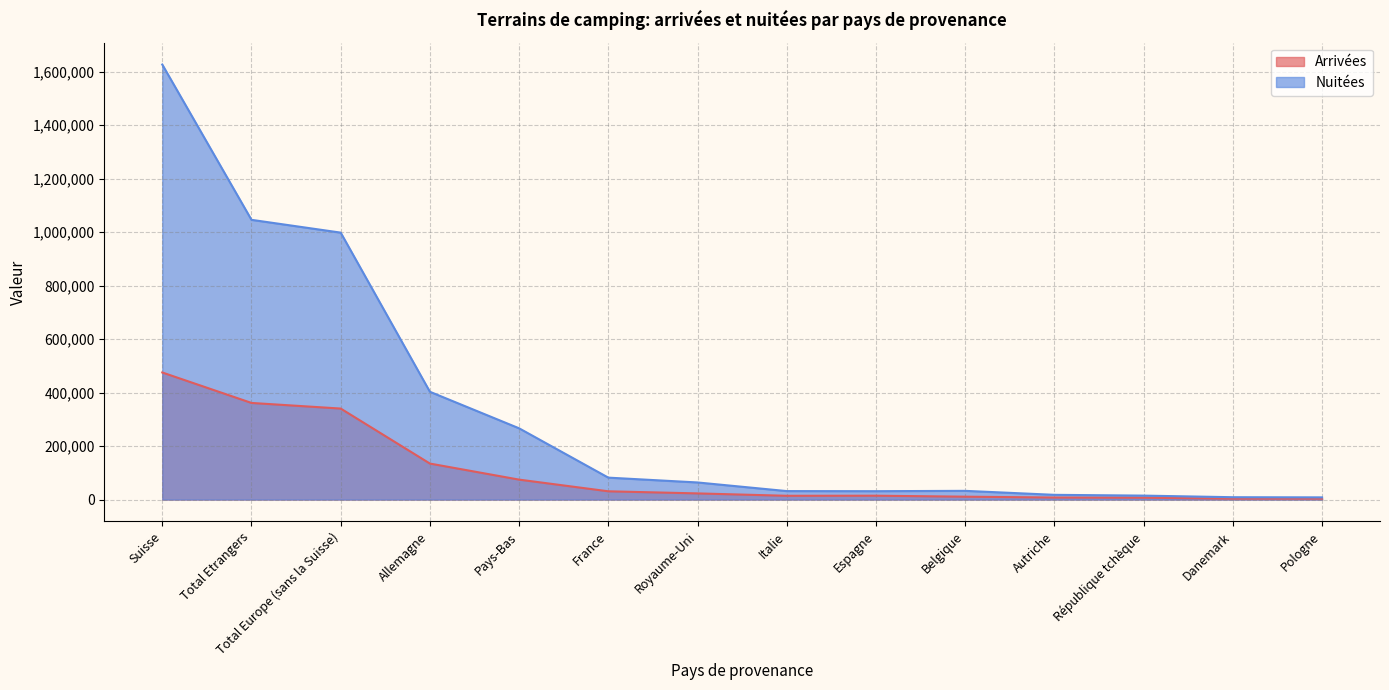

At which label does Arrivées reach its minimum?

Danemark